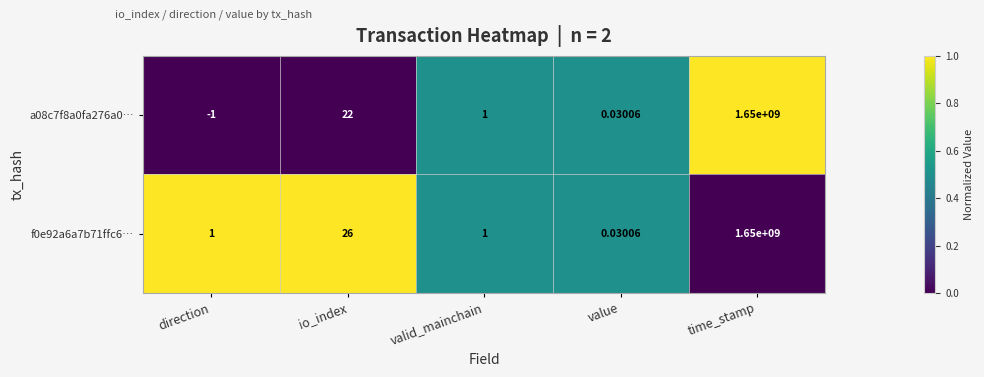

Is the value of a08c7f8a0fa276a0… at io_index greater than the value of f0e92a6a7b71ffc6… at io_index?

No